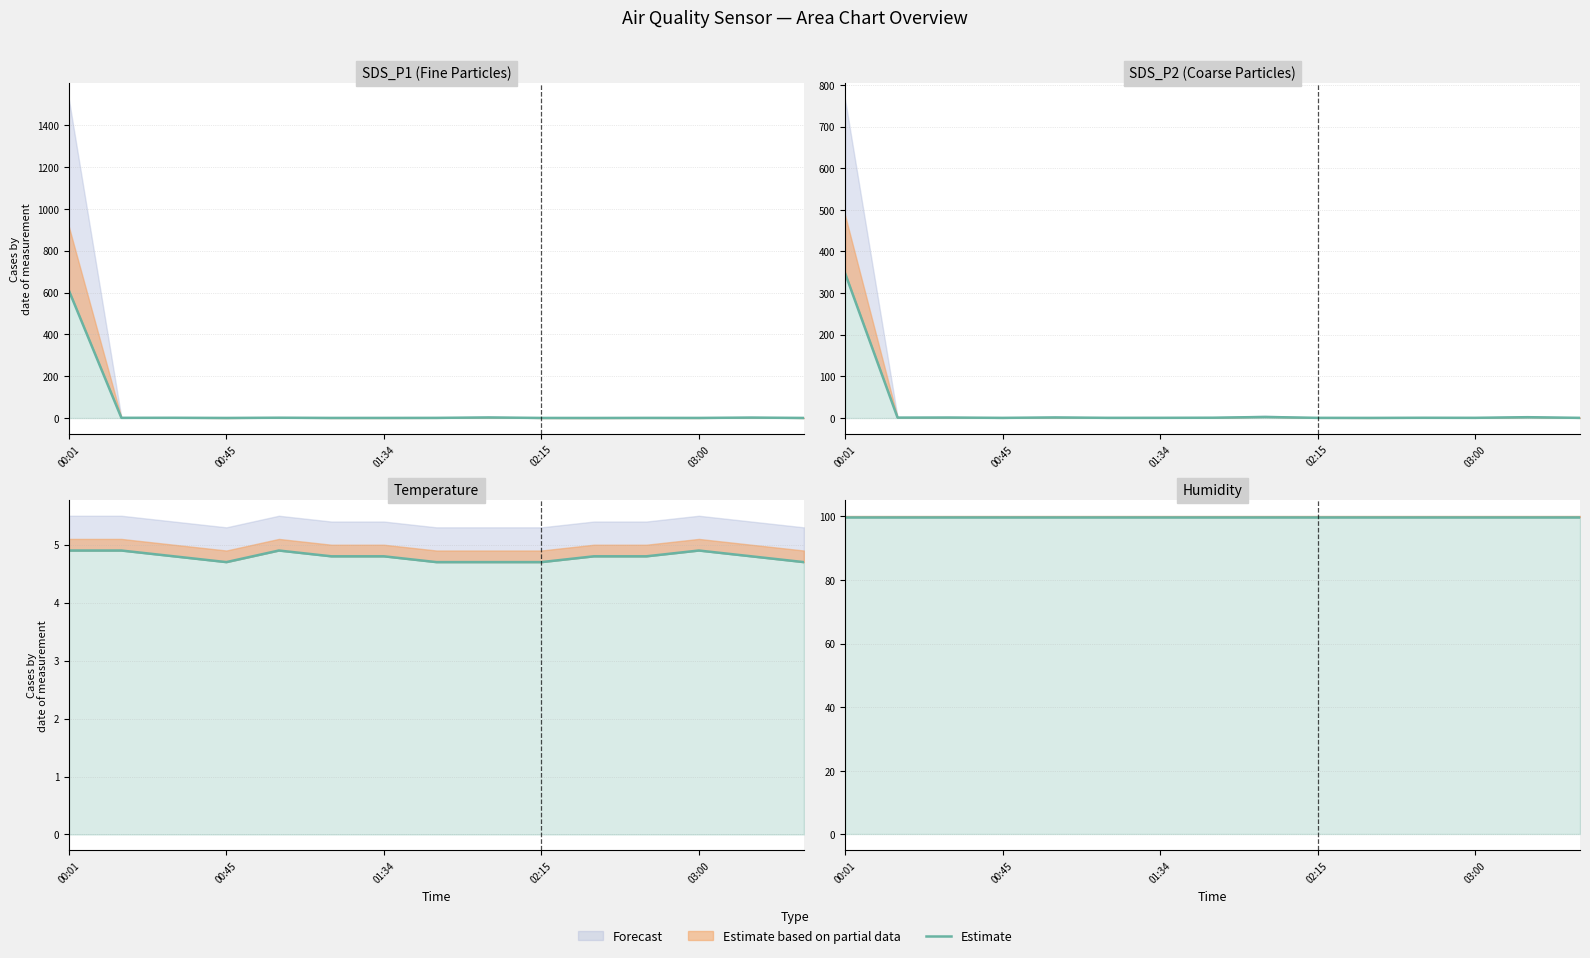

Is it true that SDS_P2 equals 620.5 at 00:01?

False